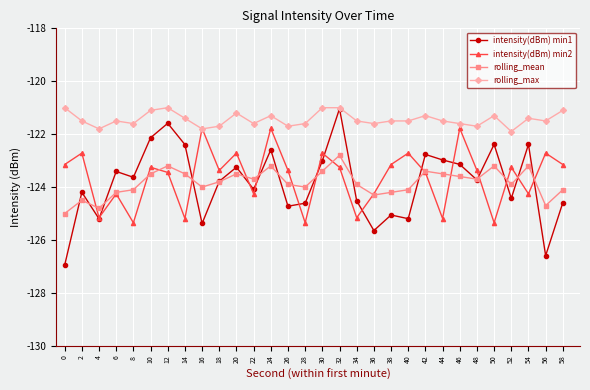

Which series changed the most between 34 and 38?

intensity(dBm) min2